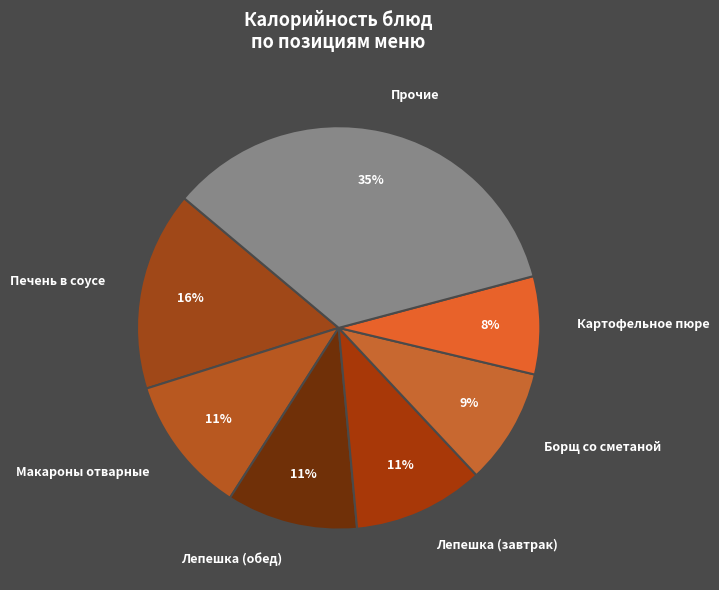

Which category has the smallest portion of the pie?

Картофельное пюре